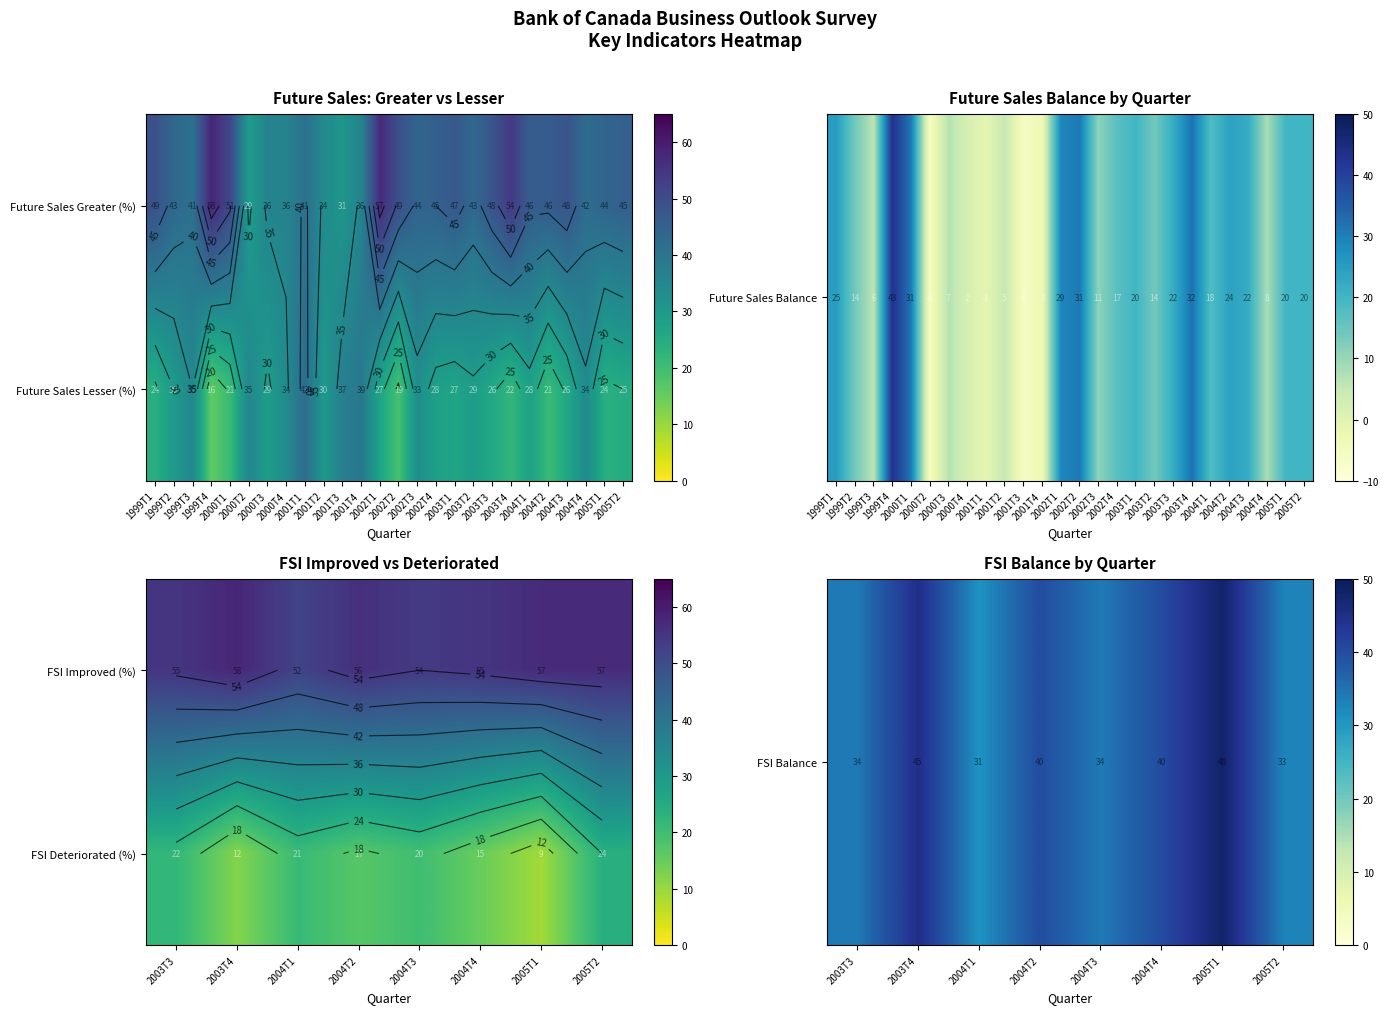

How many data points in FSI Deteriorated (%) are above 20?

3